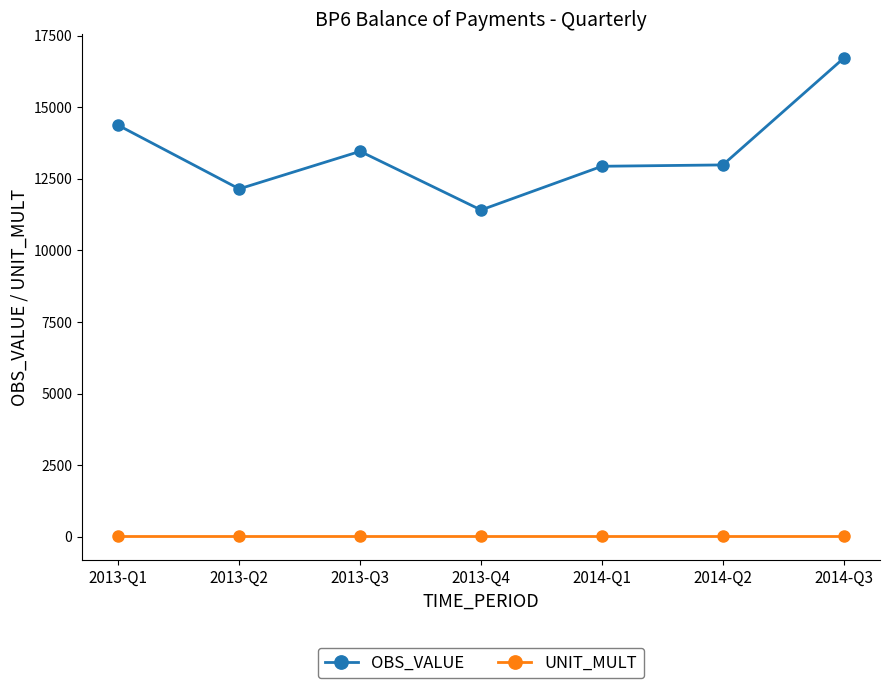

Which series has the widest spread of values?

OBS_VALUE